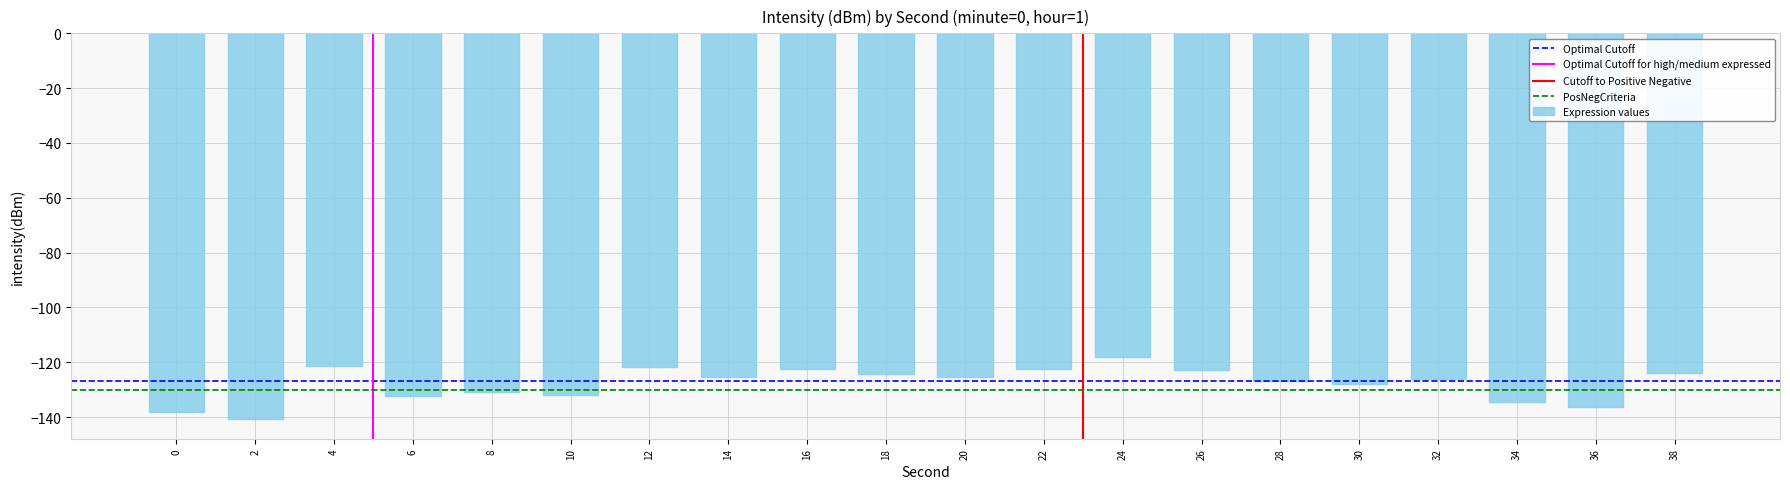

What is the minimum value shown in the chart?

-140.8